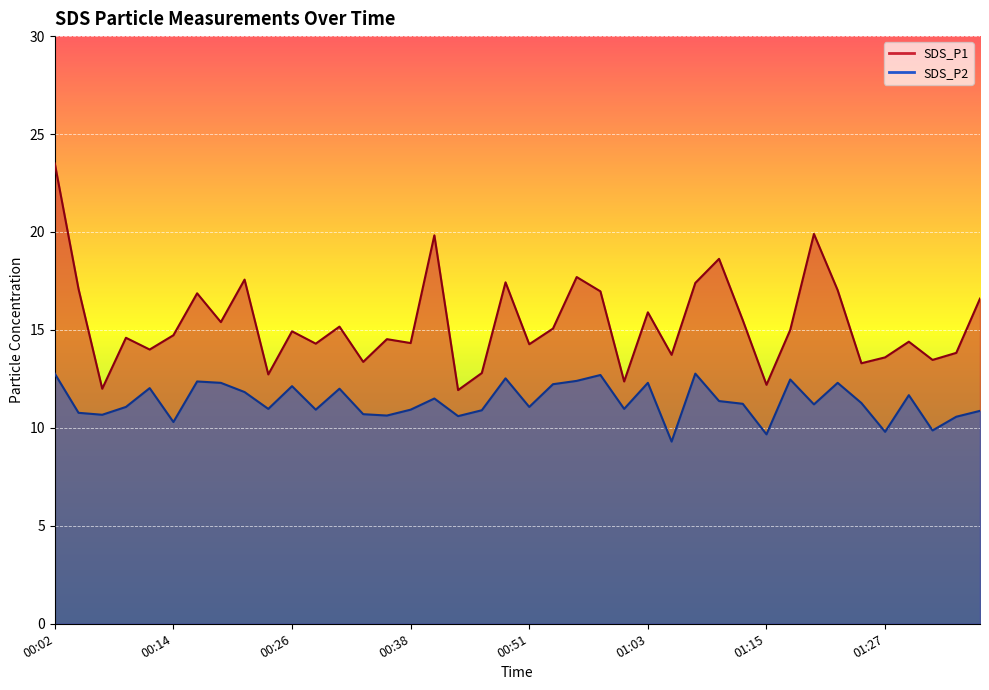

What position from the right is 00:41?

24